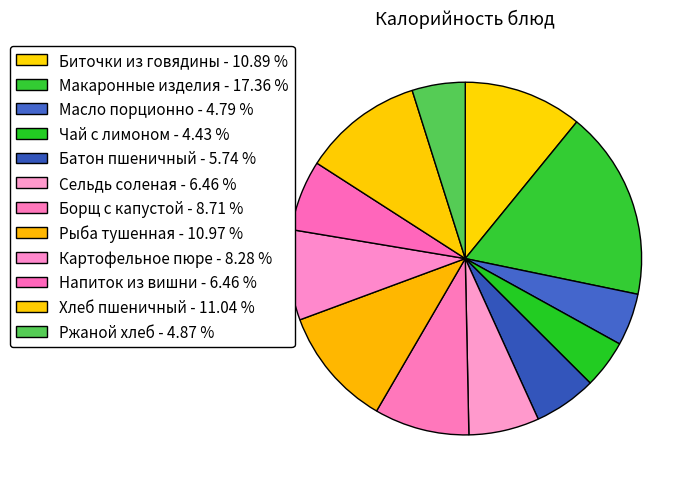

How many segments does this pie chart have?

12